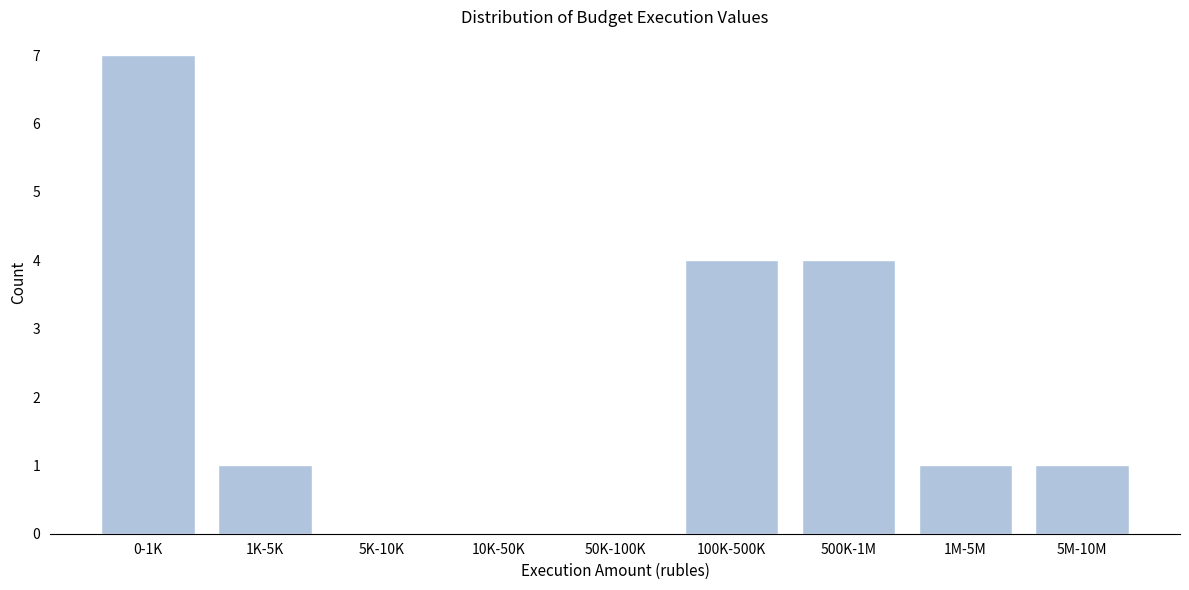

Reading left to right, list all the values displayed in this chart.

0-1K=7	1K-5K=1	5K-10K=0	10K-50K=0	50K-100K=0	100K-500K=4	500K-1M=4	1M-5M=1	5M-10M=1